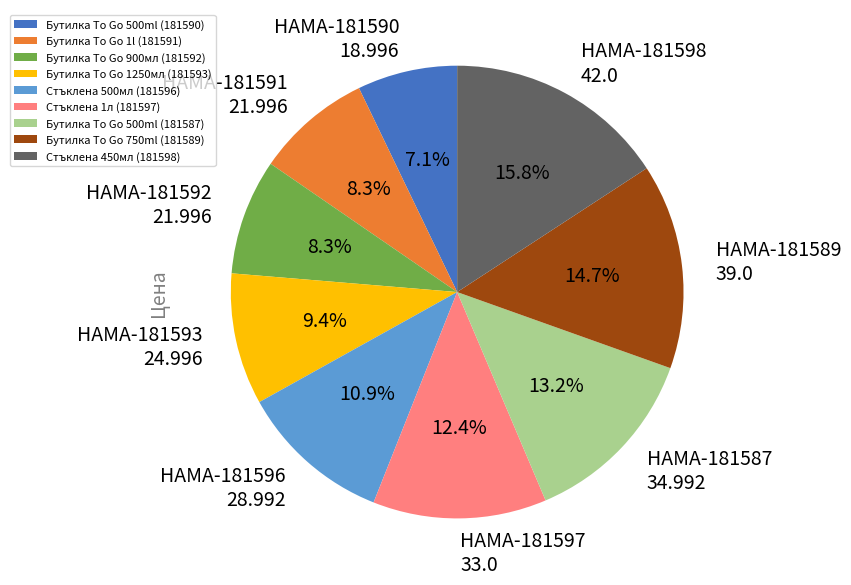

Is there a majority slice in this chart?

No